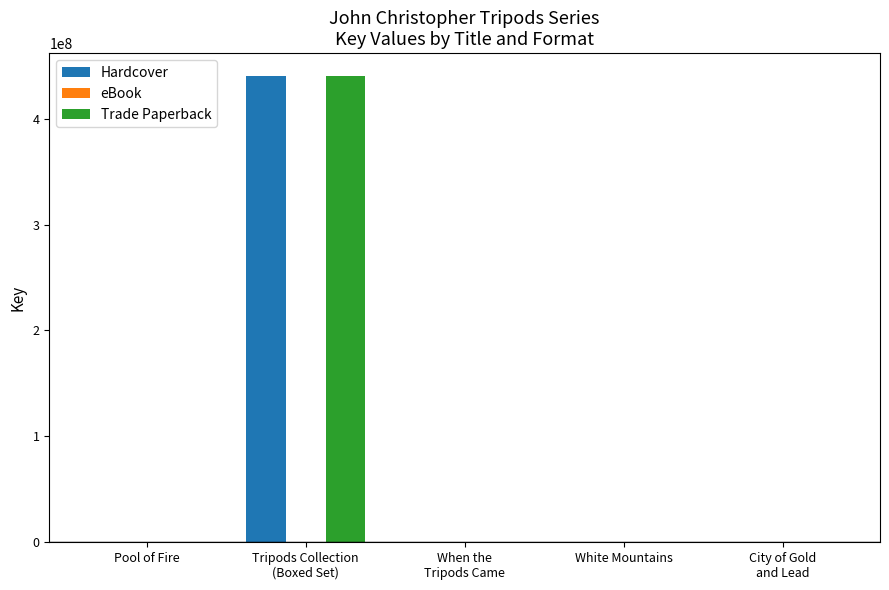

What is the sum of all Hardcover values?

440268821